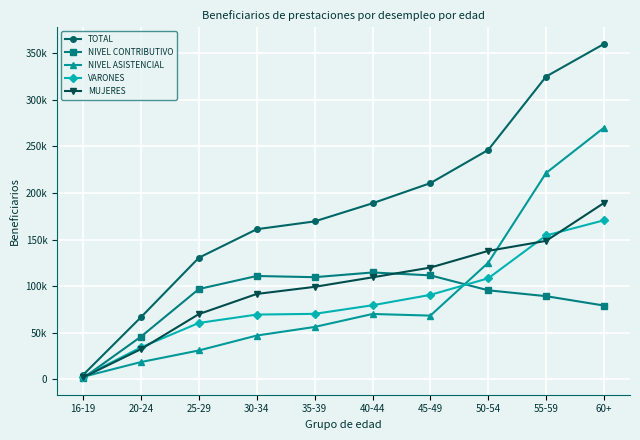

Which series ends up on top after the final intersection of NIVEL CONTRIBUTIVO and NIVEL ASISTENCIAL?

NIVEL ASISTENCIAL